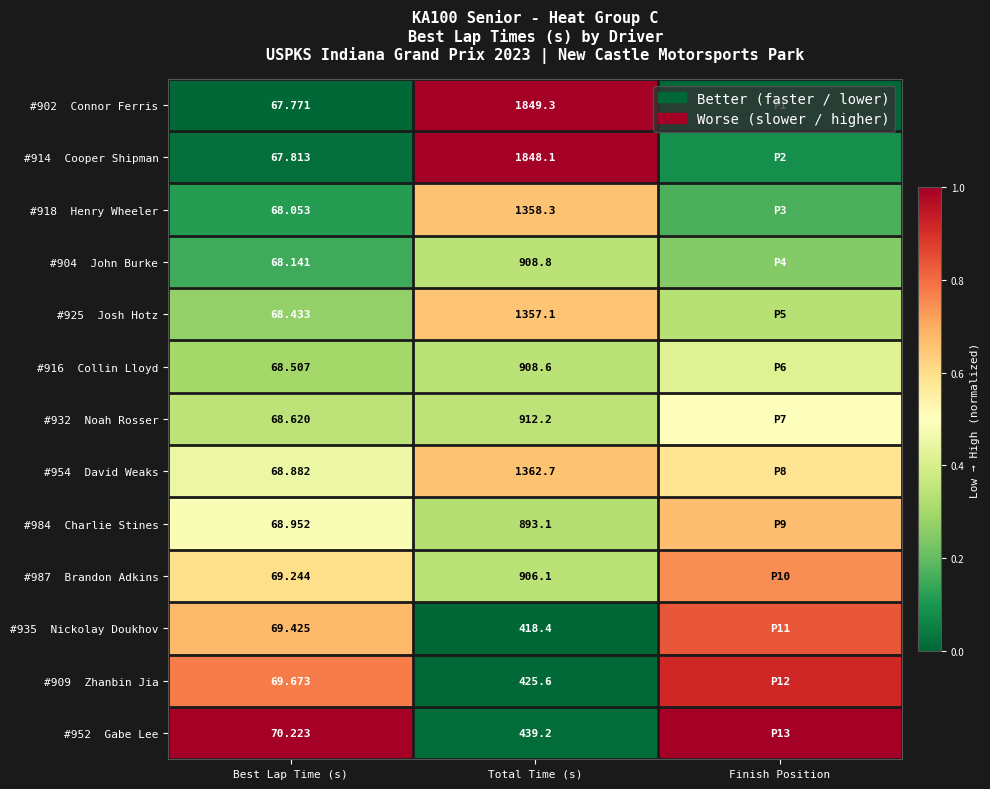

Which has a higher value, Total Time (s) or Best Lap Time (s)?

Total Time (s)